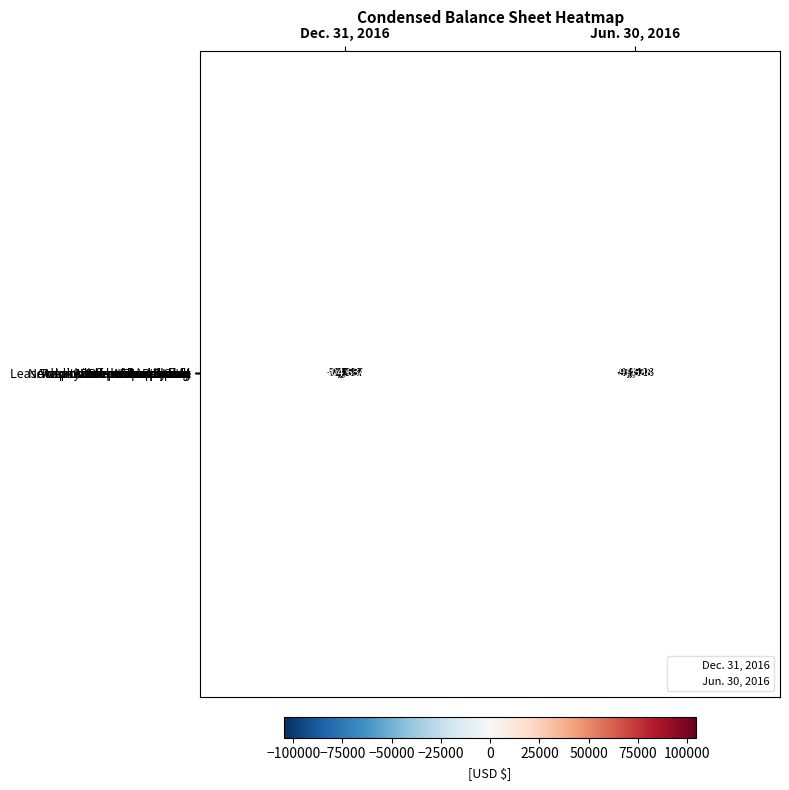

Rank the categories by Total Stockholders Deficit value from lowest to highest.

Jun. 30, 2016, Dec. 31, 2016